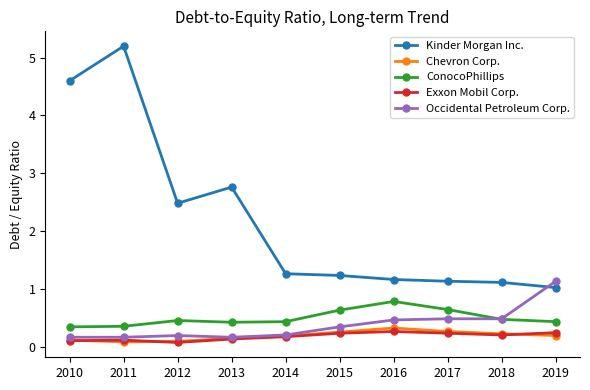

The value of Kinder Morgan Inc. at 2019 is 1.0. True or false?

True